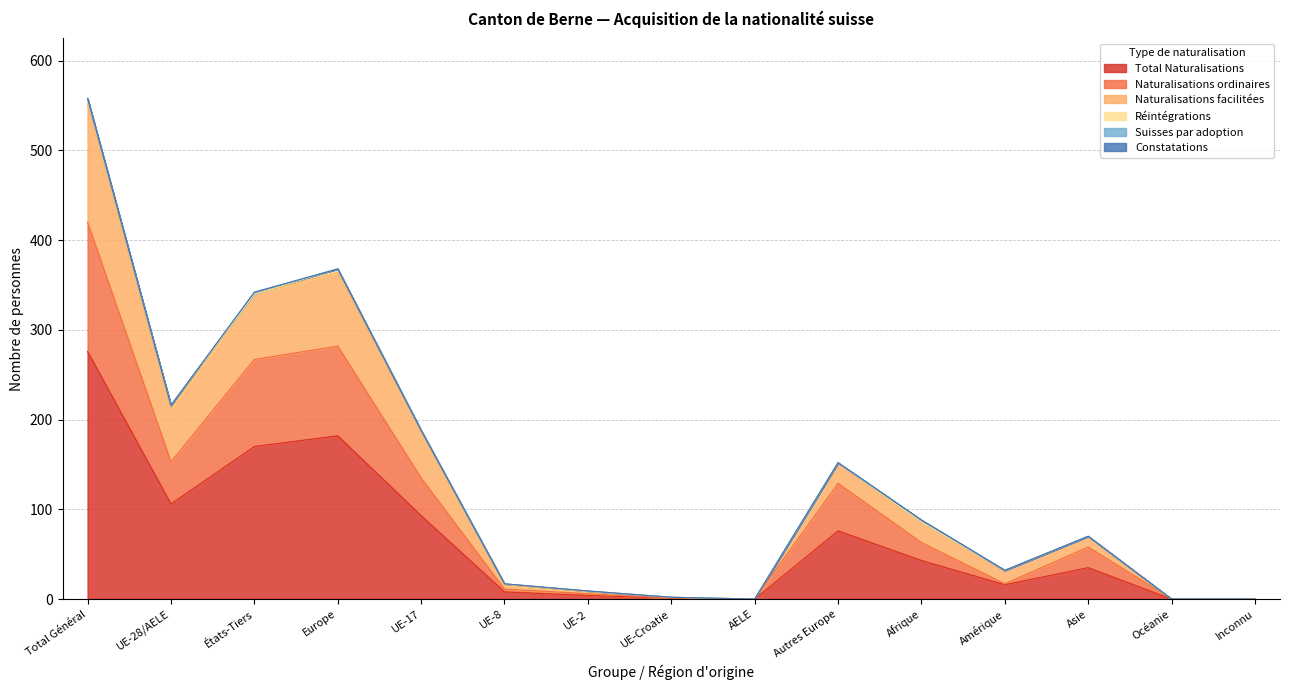

Which category has the highest value in the Total Naturalisations series?

Total Général